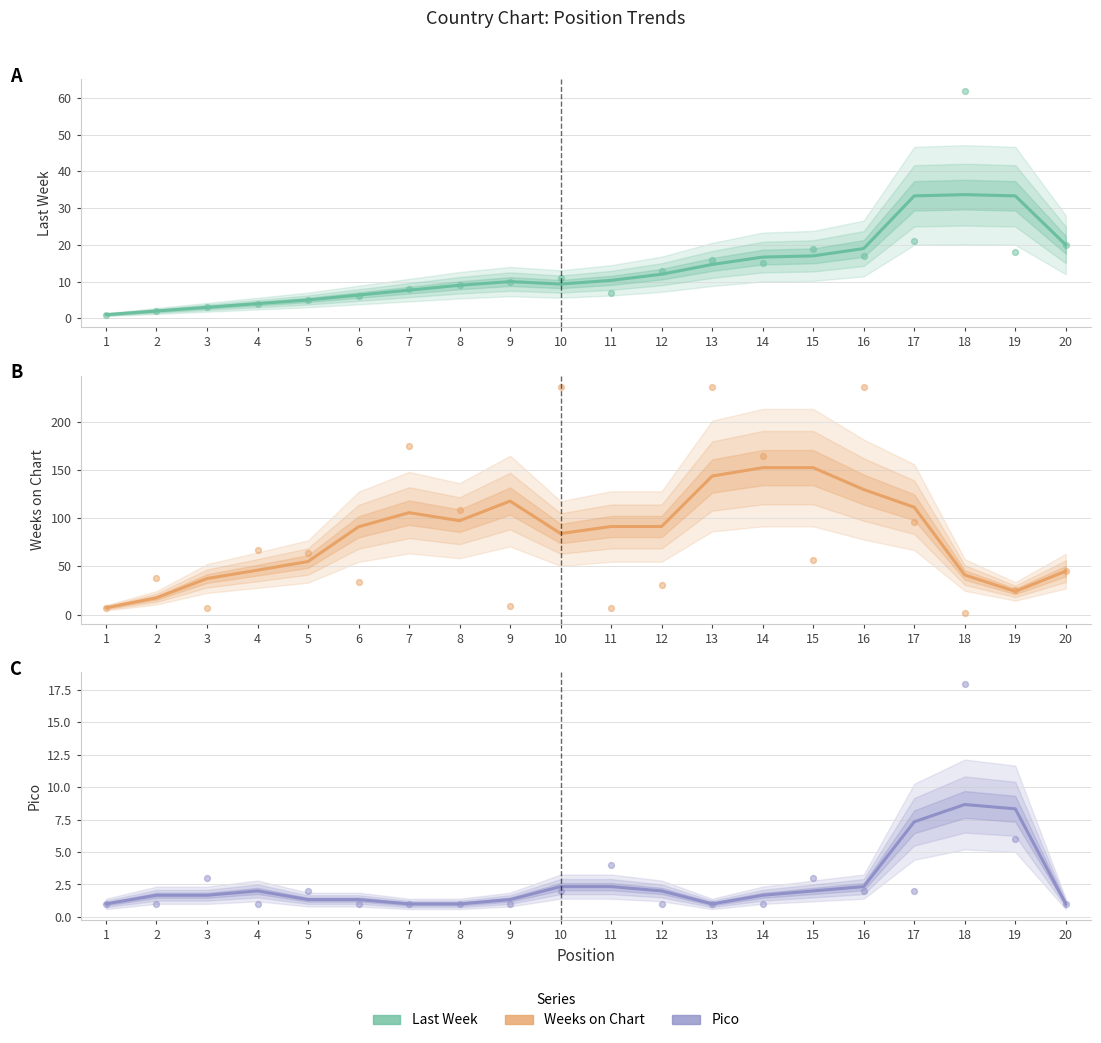

Is the value of Weeks on Chart at 7 greater than the value of Pico at 15?

Yes